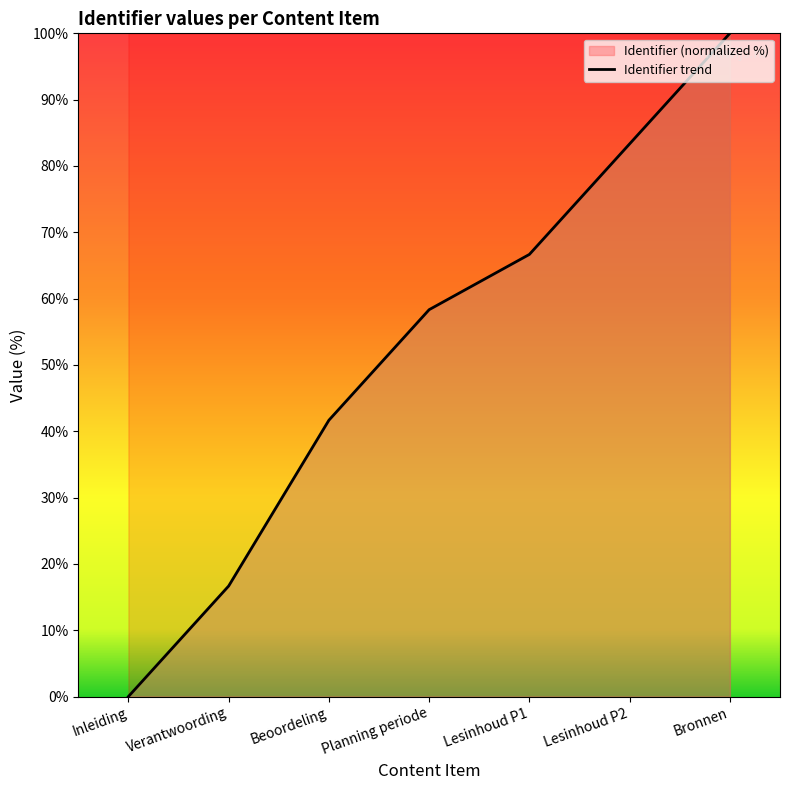

What is the change in value from Planning periode to Lesinhoud P1?

+8.3